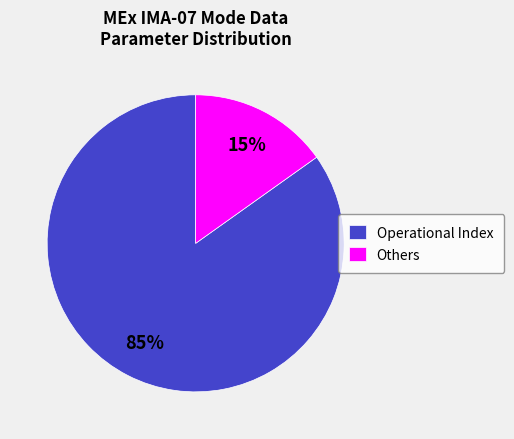

To the nearest percent, what is the difference between the largest and smallest slice percentages?

70%